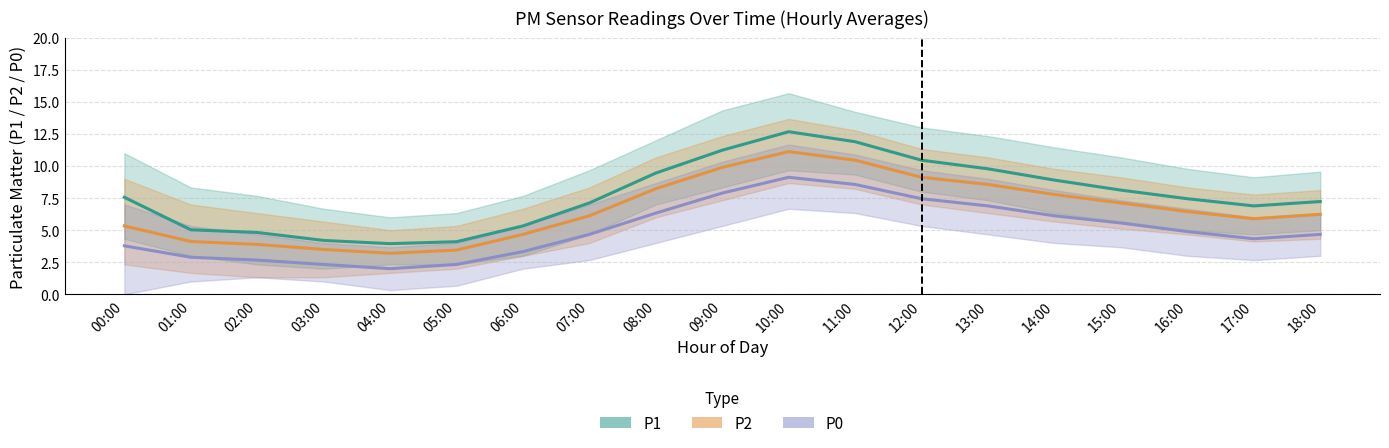

What are all the series names shown in the legend?

P1, P2, P0